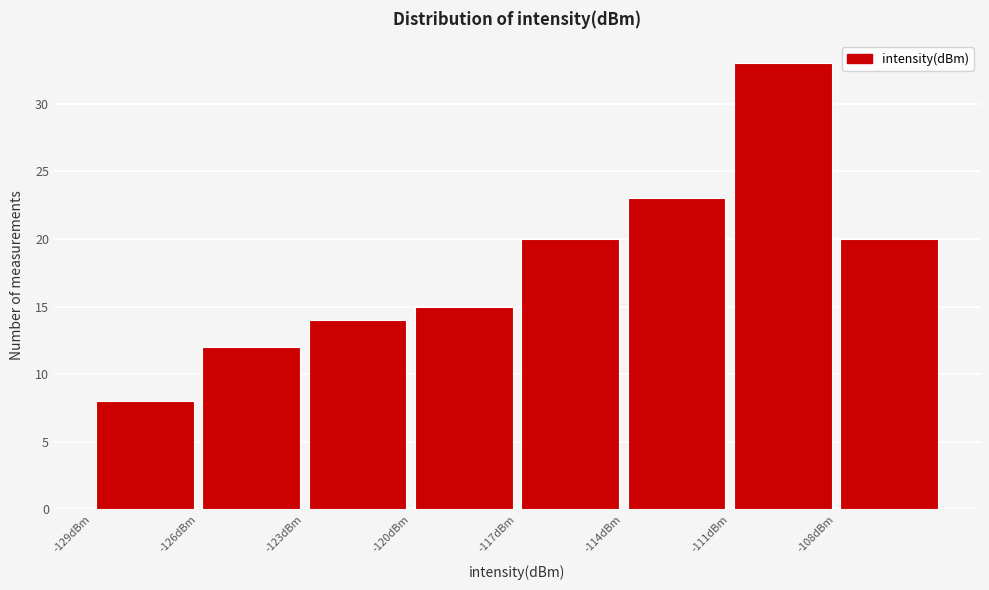

Which range on the x-axis has the tallest bar?

-111 to -108